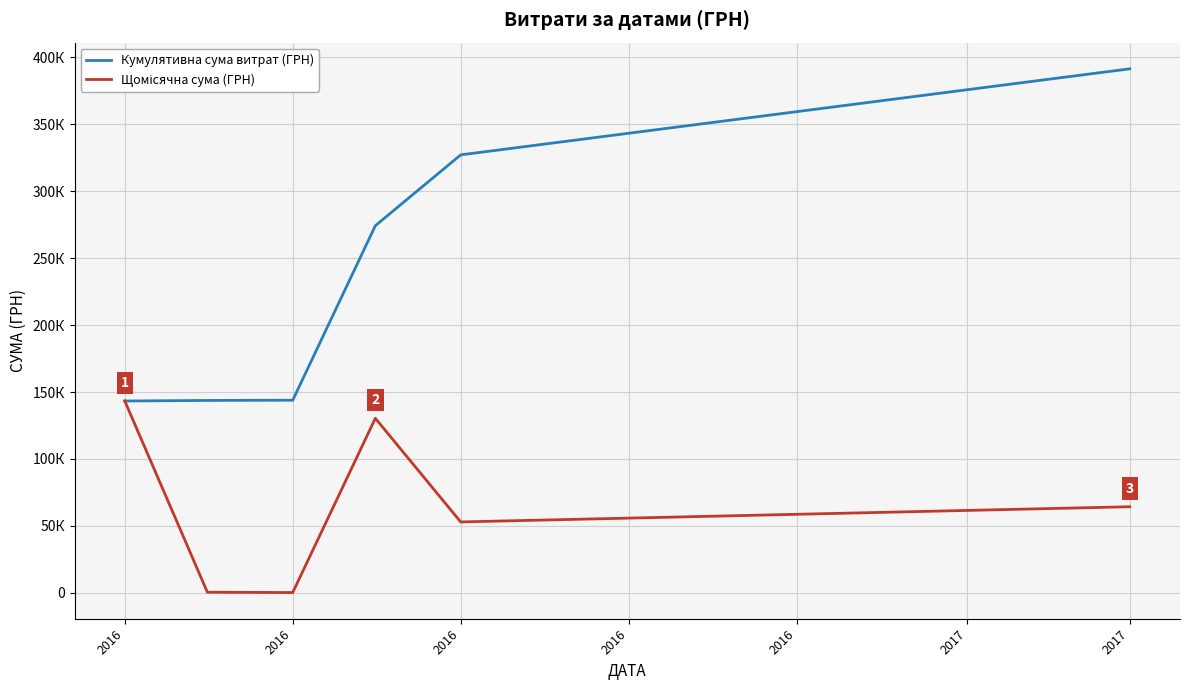

True or false: Кумулятивна сума витрат (ГРН) and Щомісячна сума (ГРН) cross at least once.

False